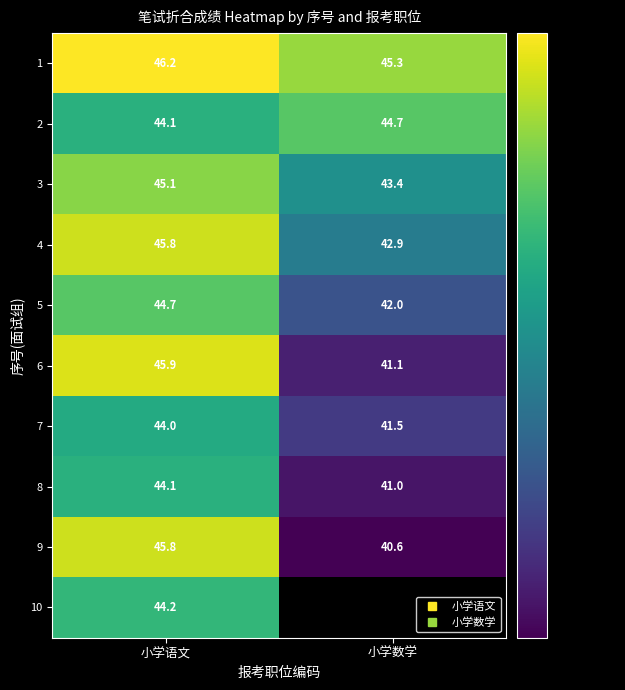

What is the difference between the maximum and minimum values in the 4 series?

2.9